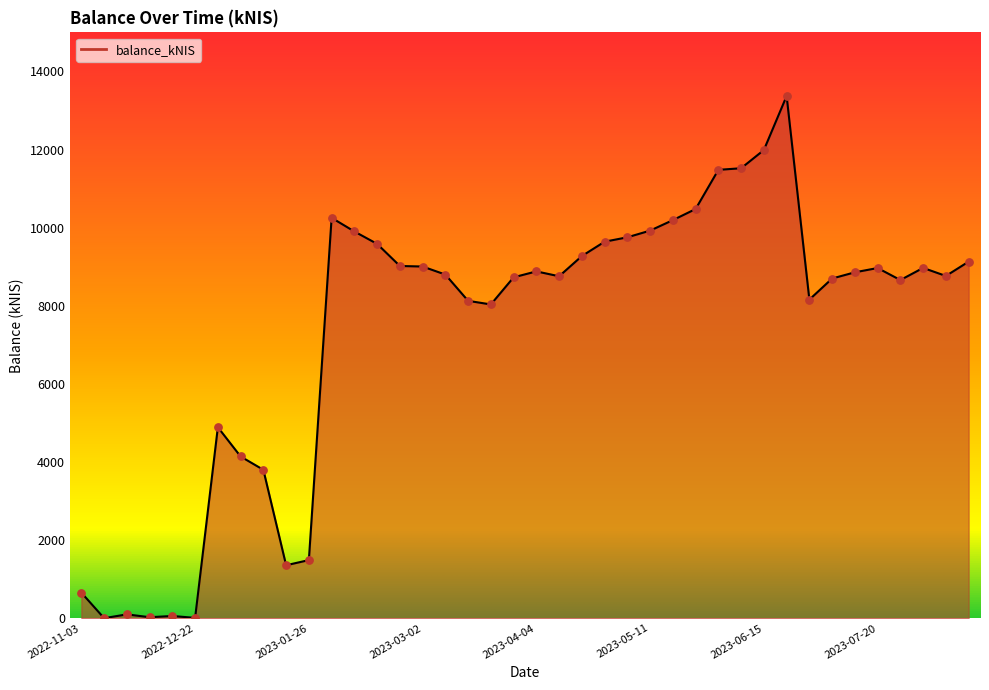

What is the difference between the maximum and minimum values?

13370.5